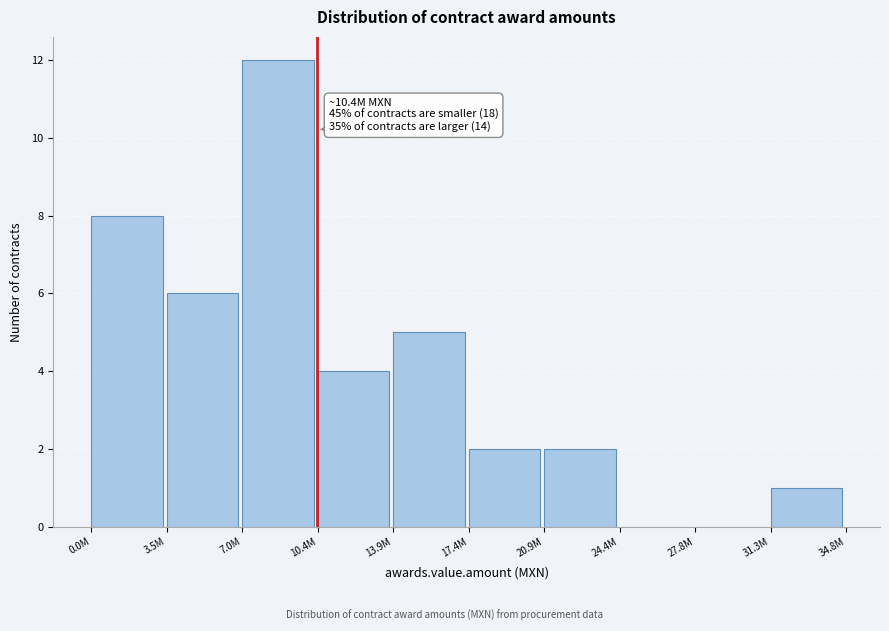

Reading right to left, transcribe all the data shown in this chart.

31.3M=1	27.8M=0	24.4M=0	20.9M=2	17.4M=2	13.9M=5	10.4M=4	7.0M=12	3.5M=6	0.0M=8